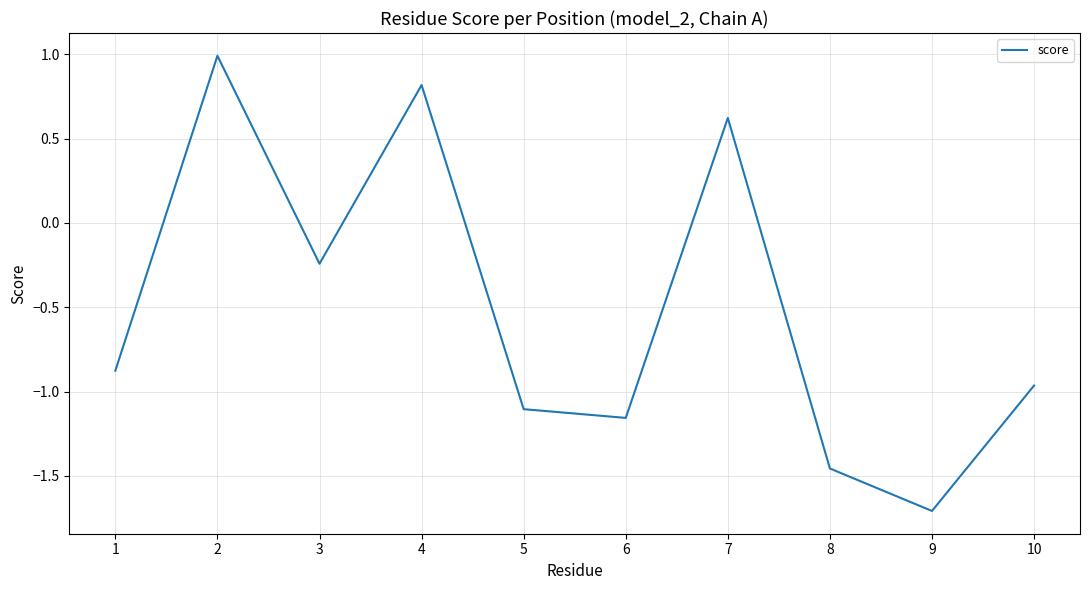

What value does the data have at 9?

-1.7